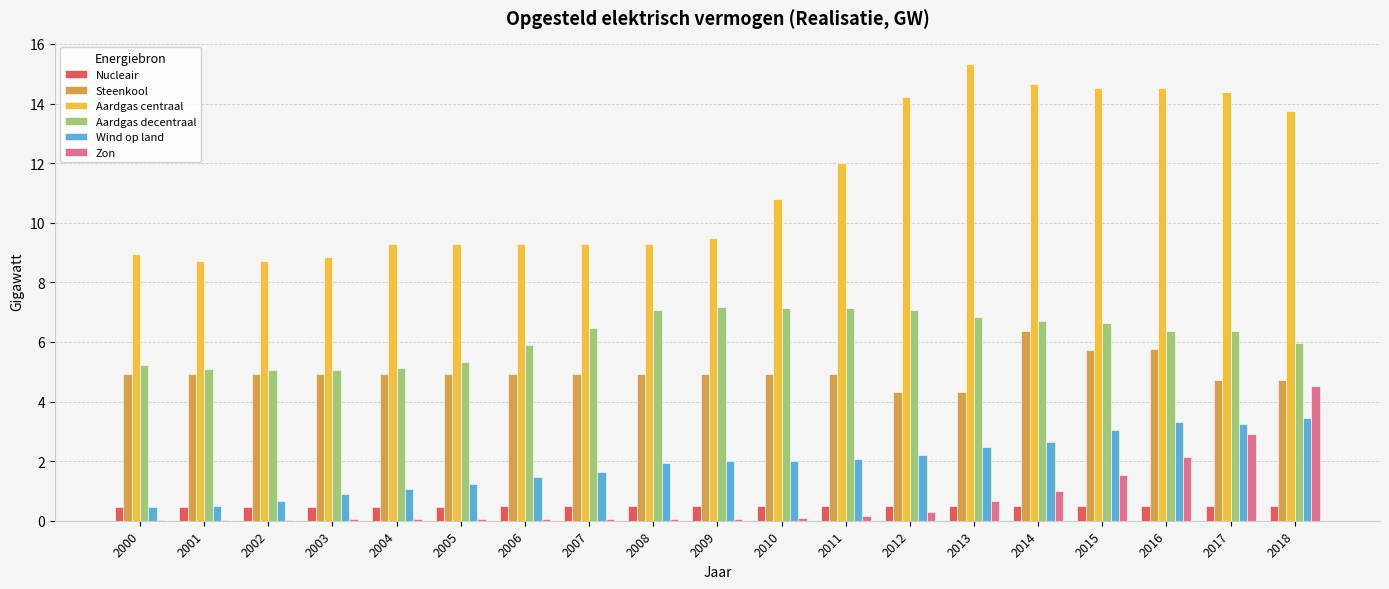

Which series has the largest total across all categories?

Aardgas centraal